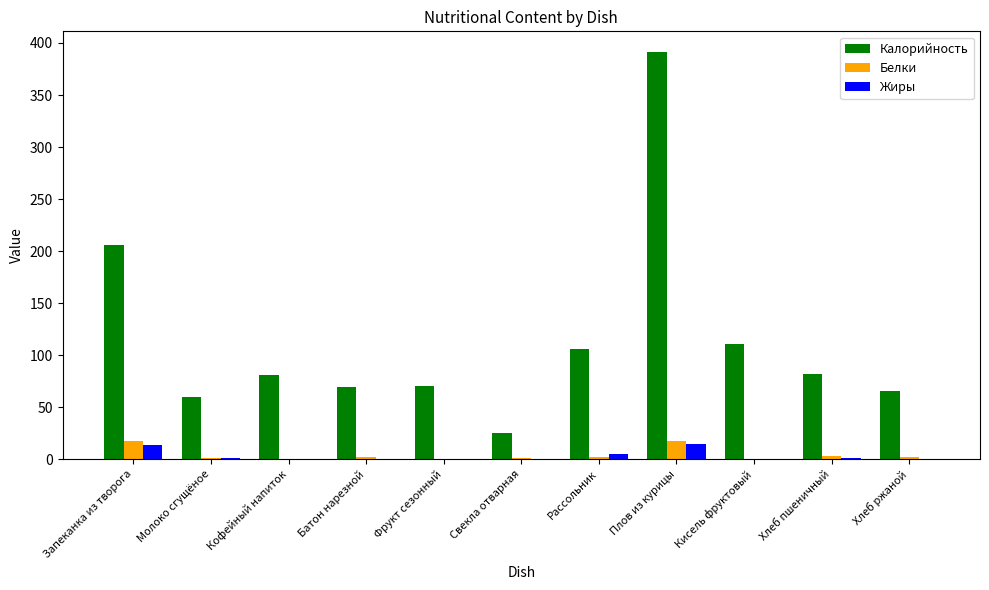

Which series has the largest total across all categories?

Калорийность